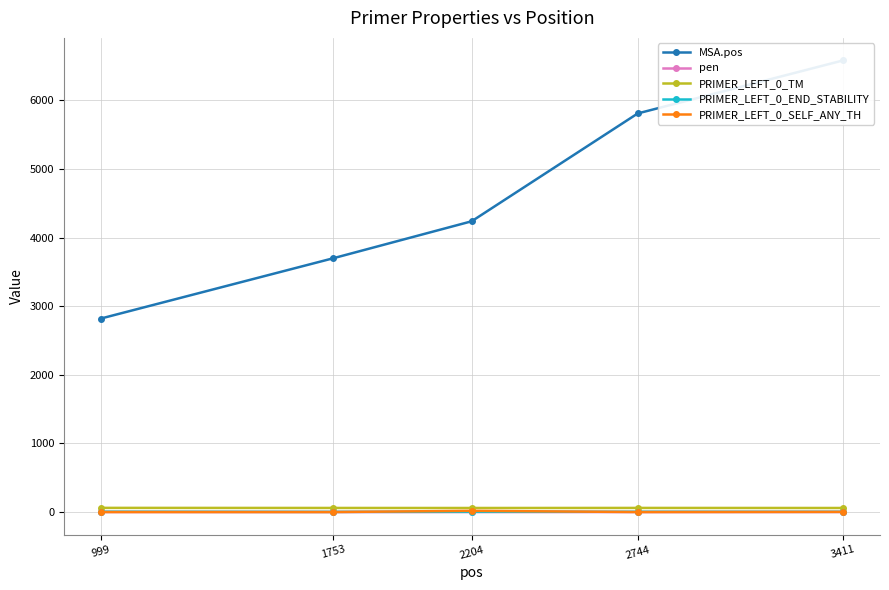

Reading left to right, extract all data points from this chart.

MSA.pos: 2821.0	3698.0	4238.0	5810.0	6582.0
pen: 0.8	0.4	0.9	0.0	0.9
PRIMER_LEFT_0_TM: 60.8	59.6	59.1	60.0	59.1
PRIMER_LEFT_0_END_STABILITY: 4.8	2.7	2.9	4.1	3.7
PRIMER_LEFT_0_SELF_ANY_TH: 0.0	0.0	18.0	0.0	2.3